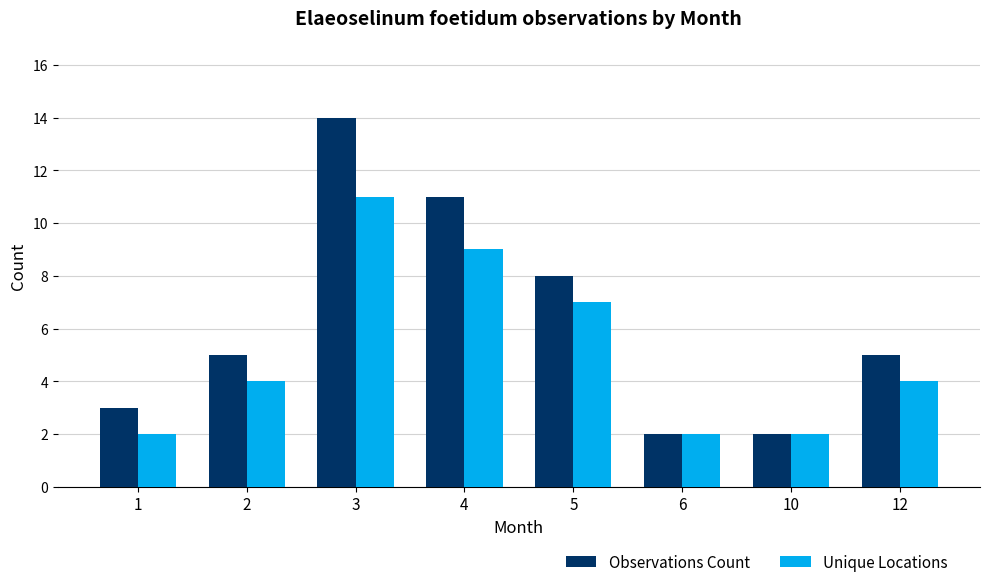

What is the difference between the Observations Count values at 6 and 2?

3